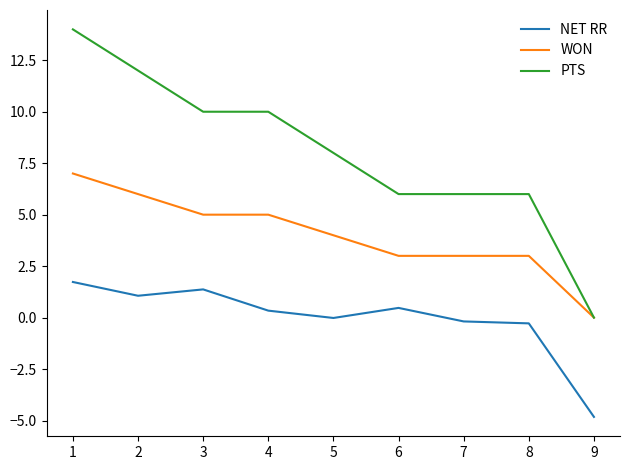

At which category does NET RR reach its first local peak?

3